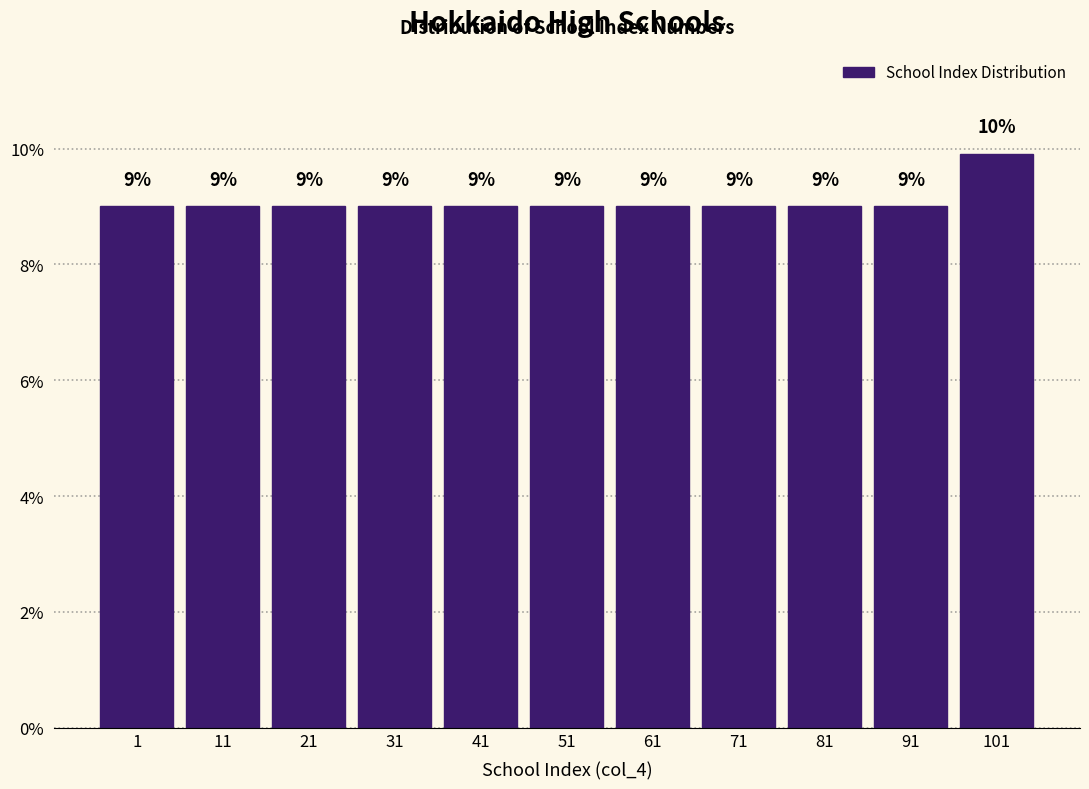

Approximately how many times larger is the value at 11 compared to 41?

1.0